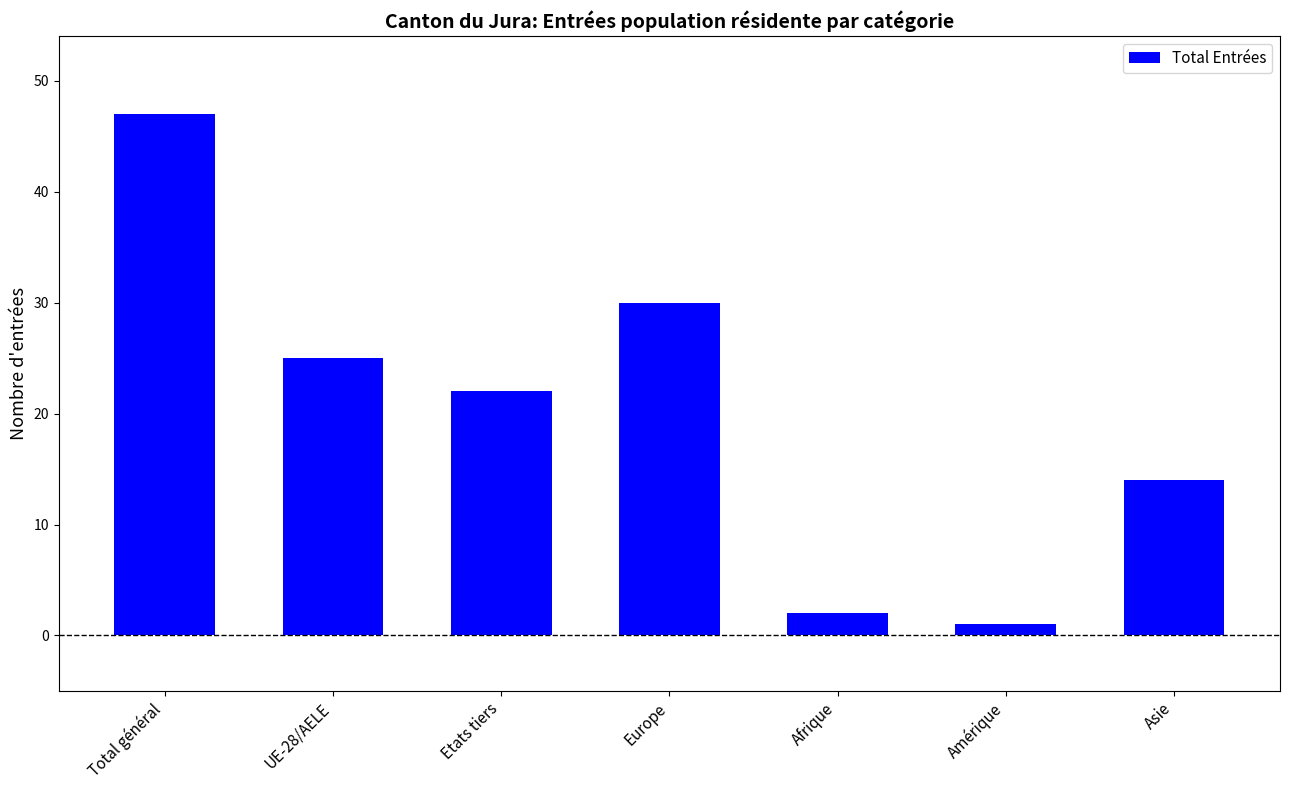

What is the average value?

20